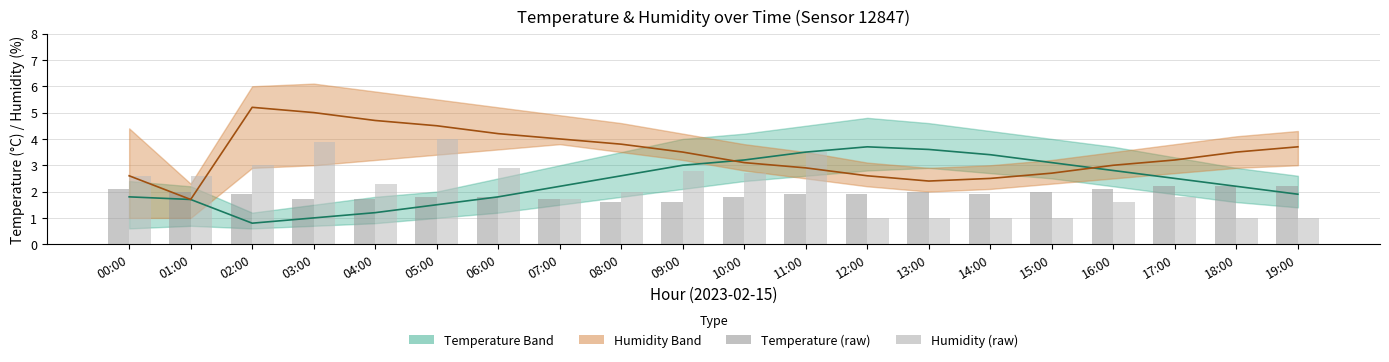

Between 11:00 and 16:00, which series saw the biggest shift?

Humidity (raw)